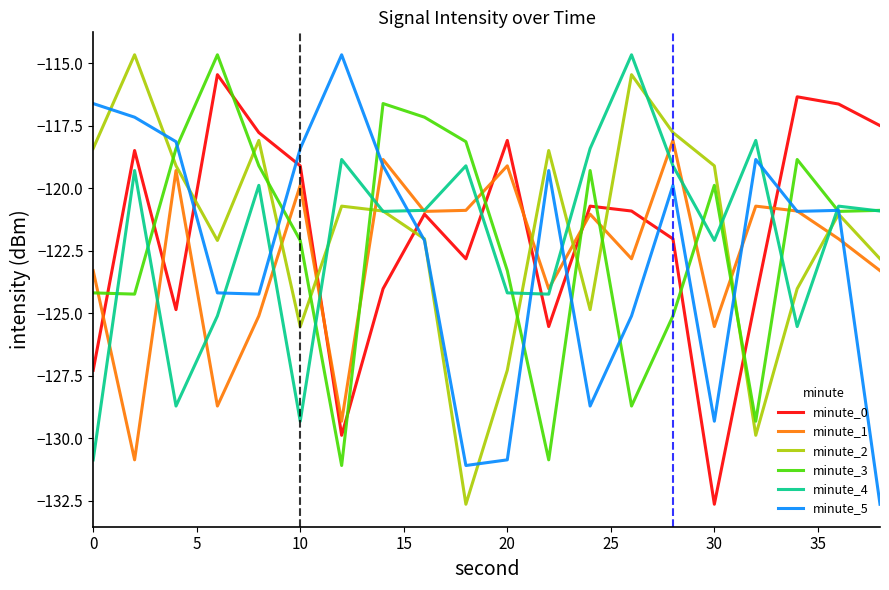

Which series ends up on top after the final intersection of minute_0 and minute_3?

minute_0